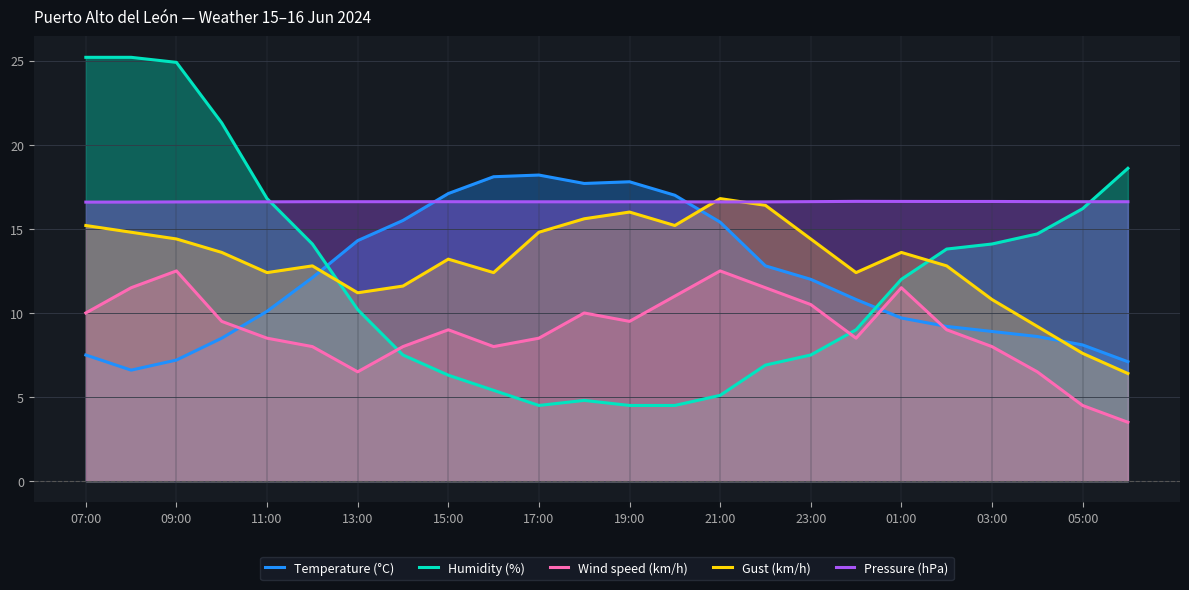

How many lines are shown in the chart?

5